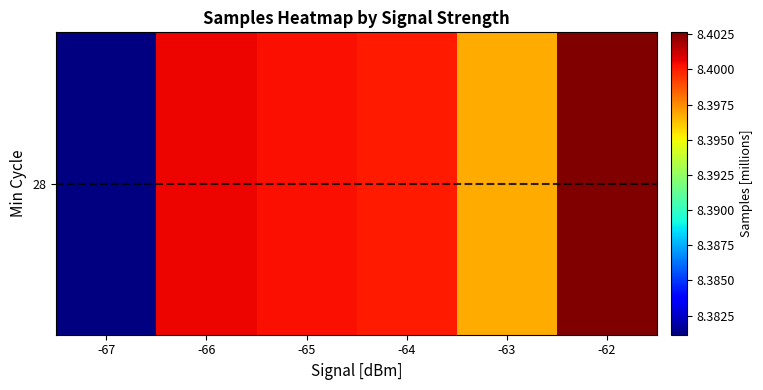

True or false: the data shows 5.2 at -64.

False